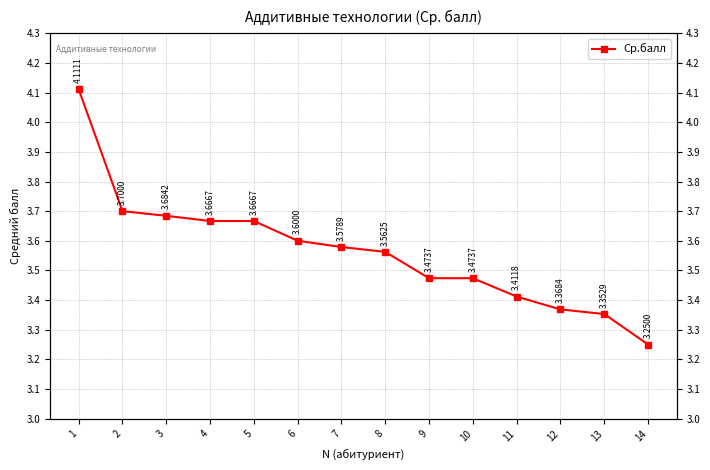

What is the sum of all values?

49.9